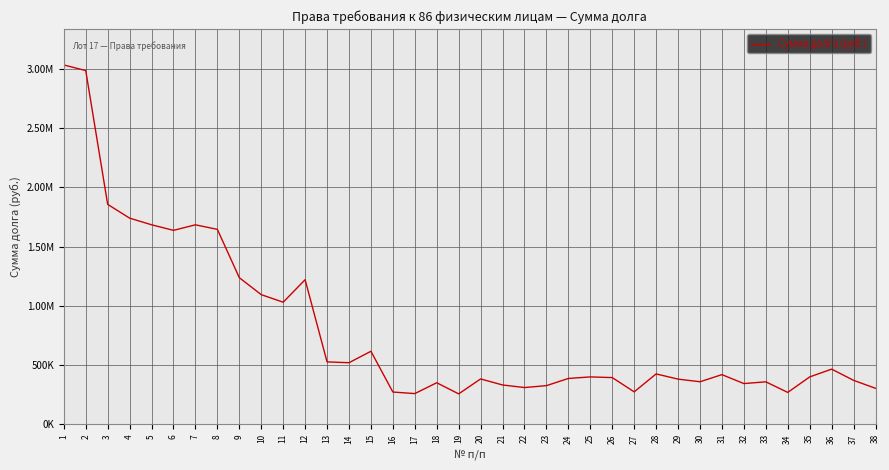

Does the chart have visible grid lines?

Yes